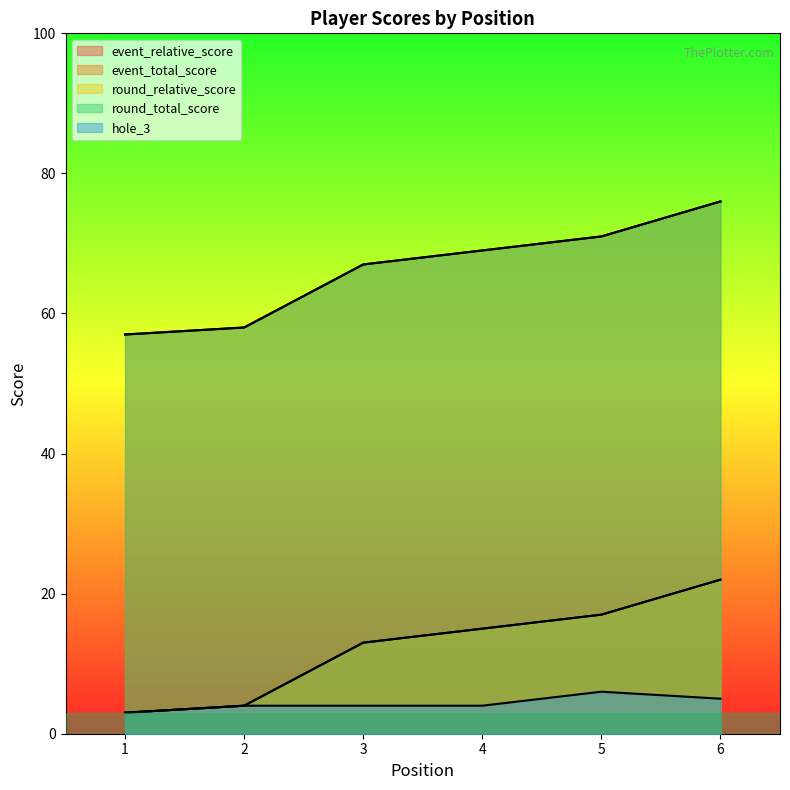

The event_relative_score series shows 11 at 6. True or false?

False